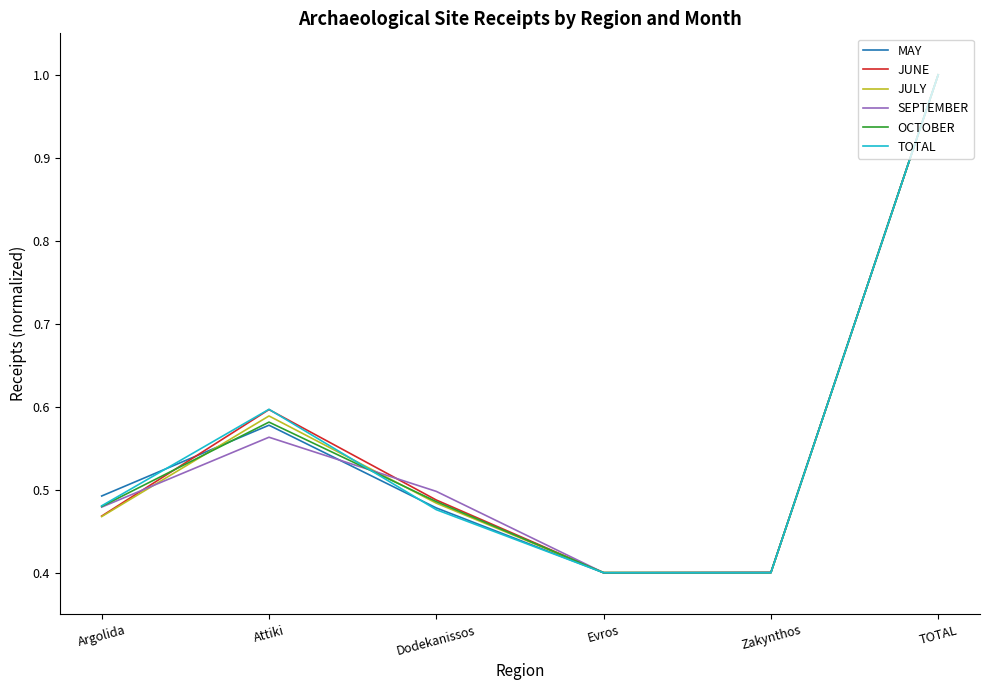

What position from the left is TOTAL?

6